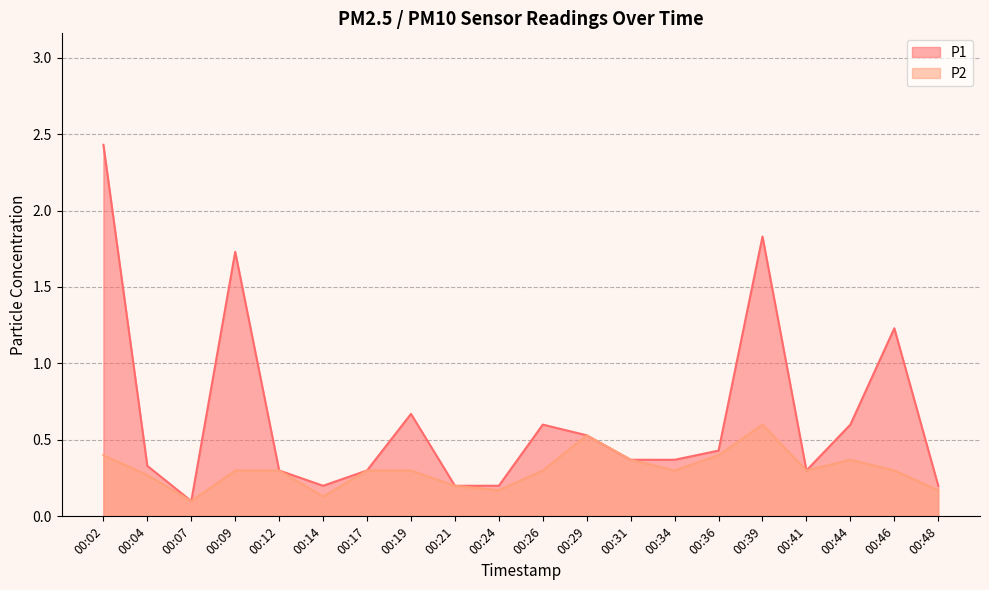

In P1, how many points are lower than both neighbors (excluding endpoints)?

3